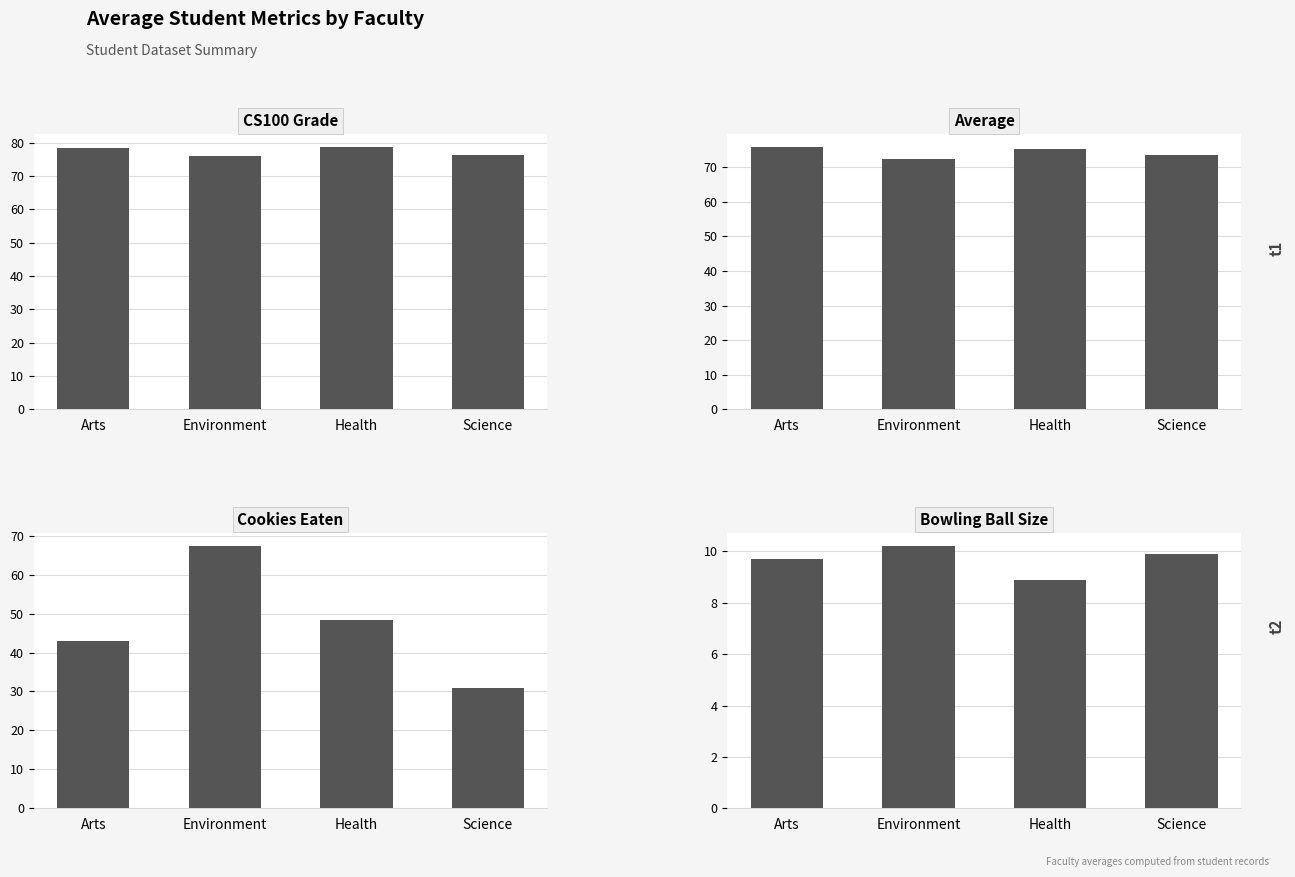

What is the value of the Average bar at the 3rd from the left?

75.2